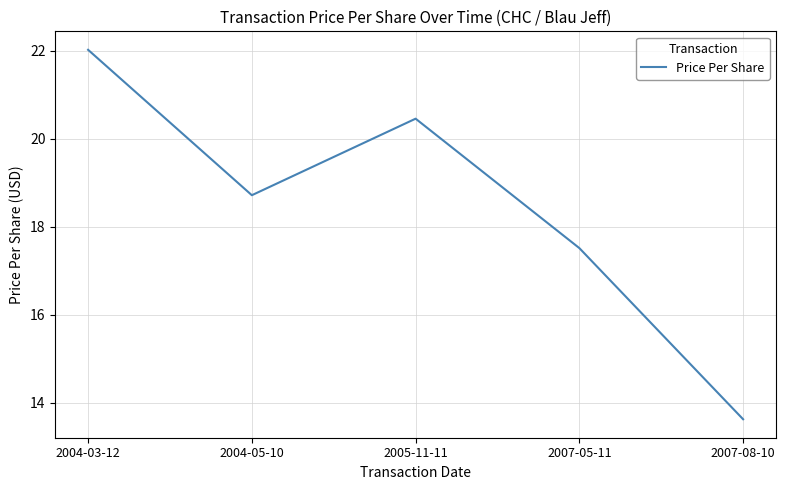

List the labels in order of value, largest first.

2004-03-12, 2005-11-11, 2004-05-10, 2007-05-11, 2007-08-10